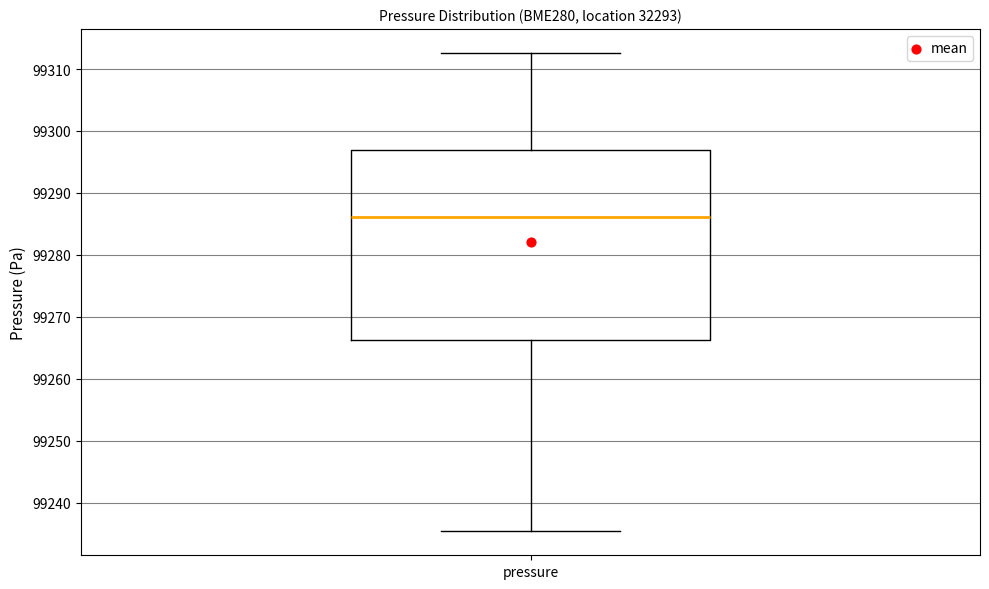

Transcribe this box plot: give where the median line is, the range the box spans, and where the two whiskers end, as read against the y-axis. The values are not printed on the chart, so give them approximately, as read against the axis.

median 99286, box 99266 to 99297, whiskers 99235 to 99313